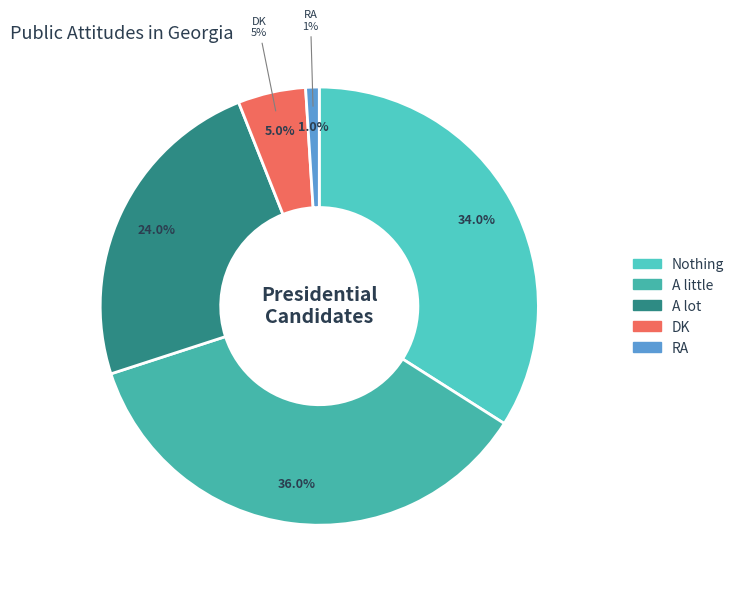

True or false: DK accounts for 1% of the total.

False